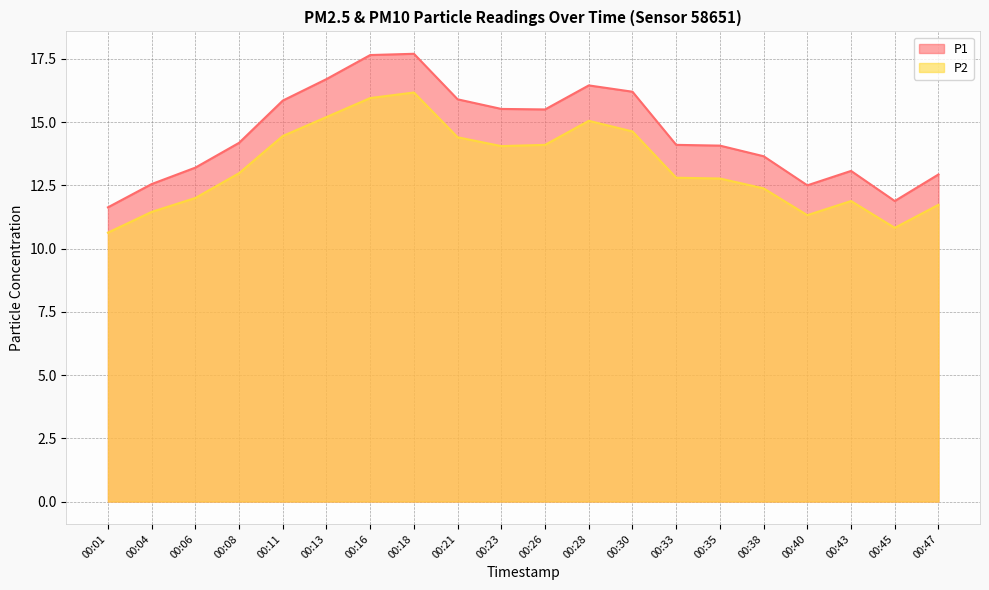

What are all the series names shown in the legend?

P1, P2